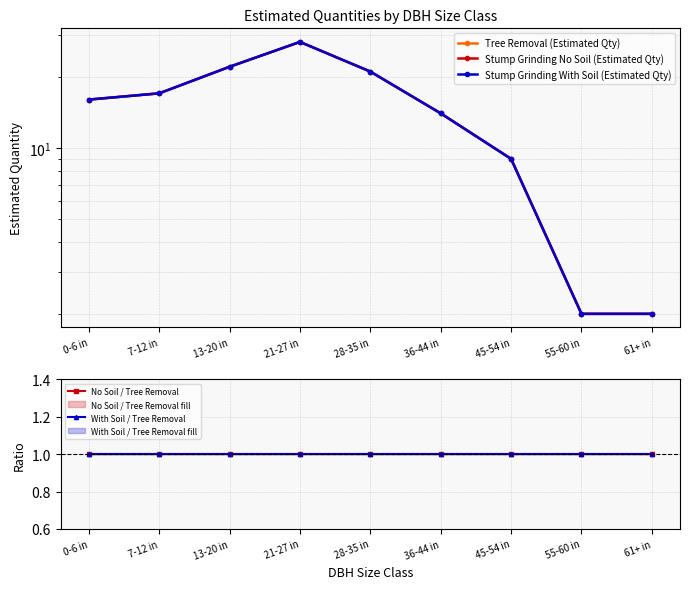

The value of Stump Grinding No Soil (Estimated Qty) at 7-12 in is 4. True or false?

False